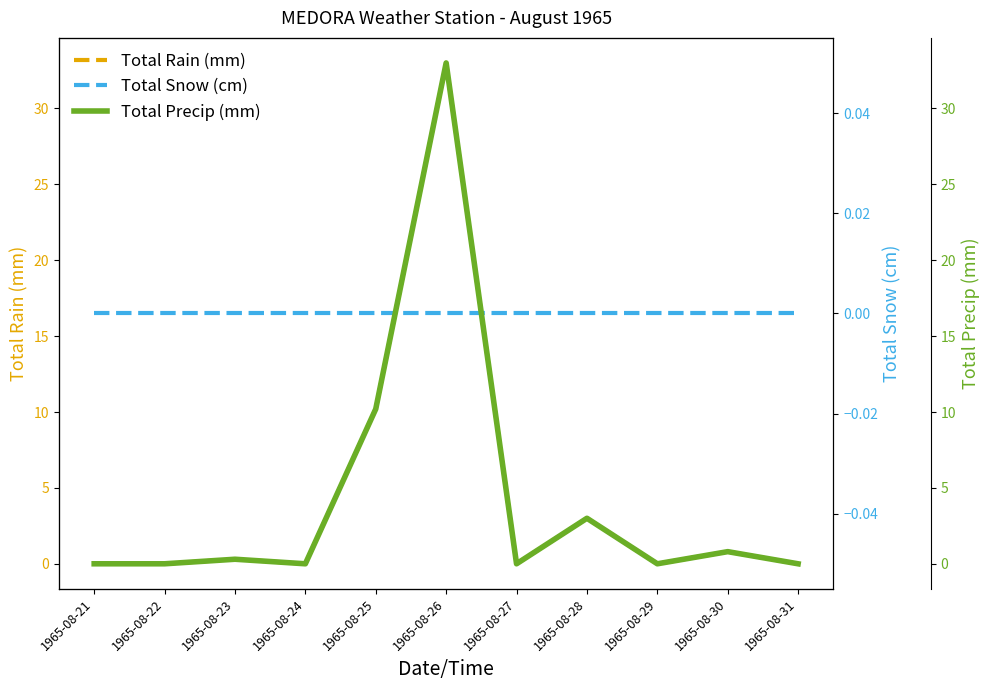

What are all the series names shown in the legend?

Total Rain (mm), Total Snow (cm), Total Precip (mm)